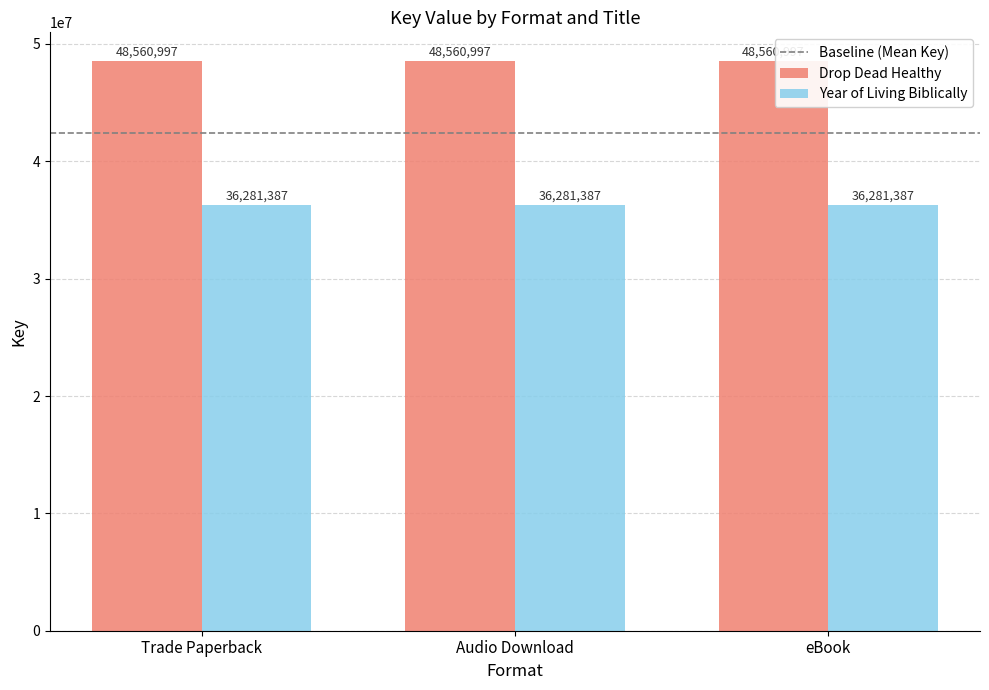

What is the sum of all Drop Dead Healthy values?

145682991